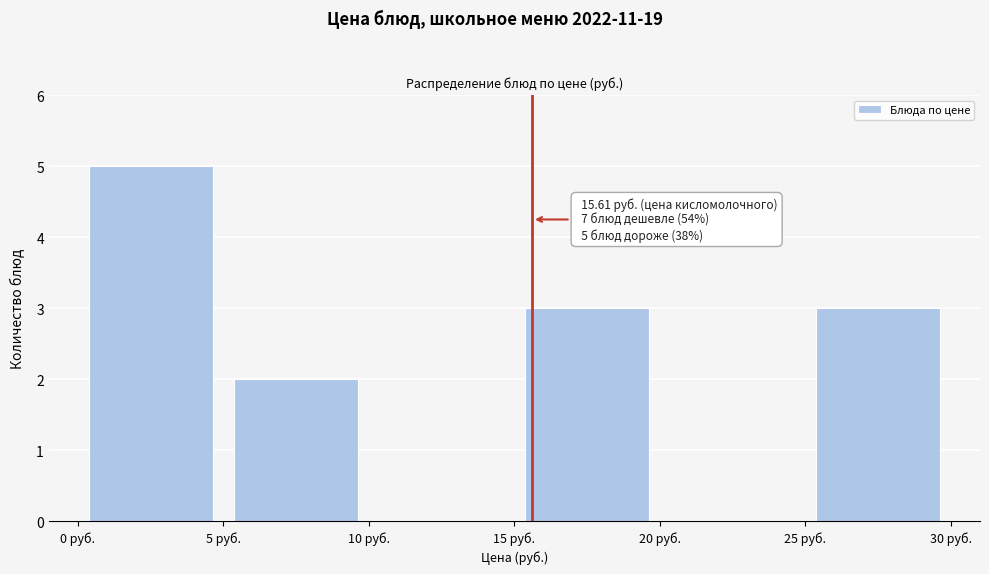

Which range on the x-axis has the tallest bar?

0 to 5